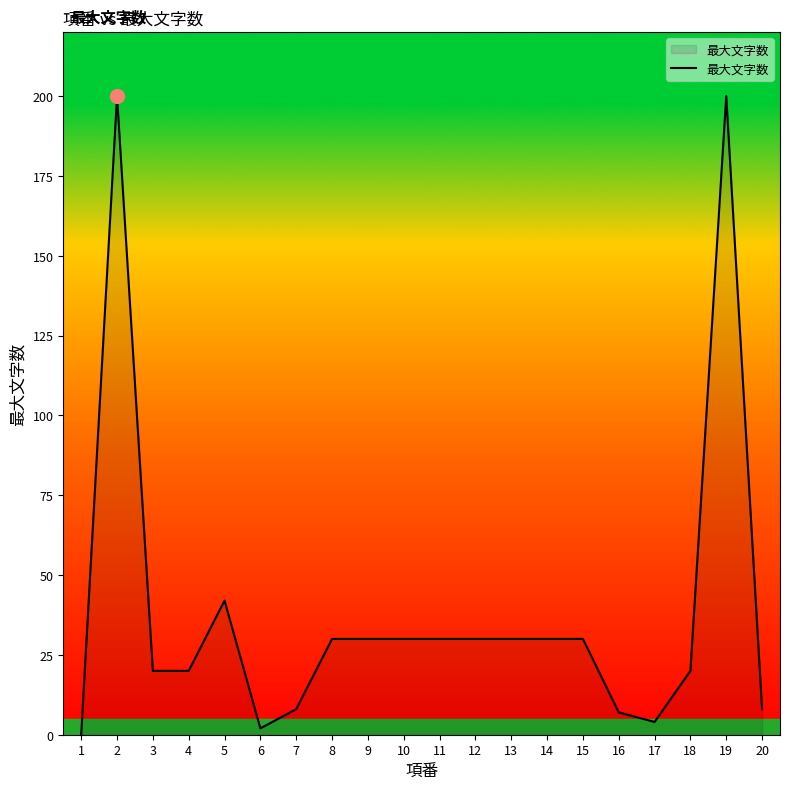

Where is the data nearest to the value 100?

5